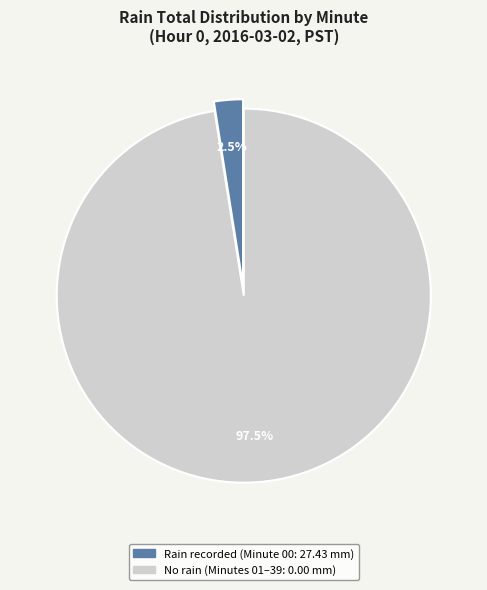

Is there any slice that represents more than half of the pie?

Yes